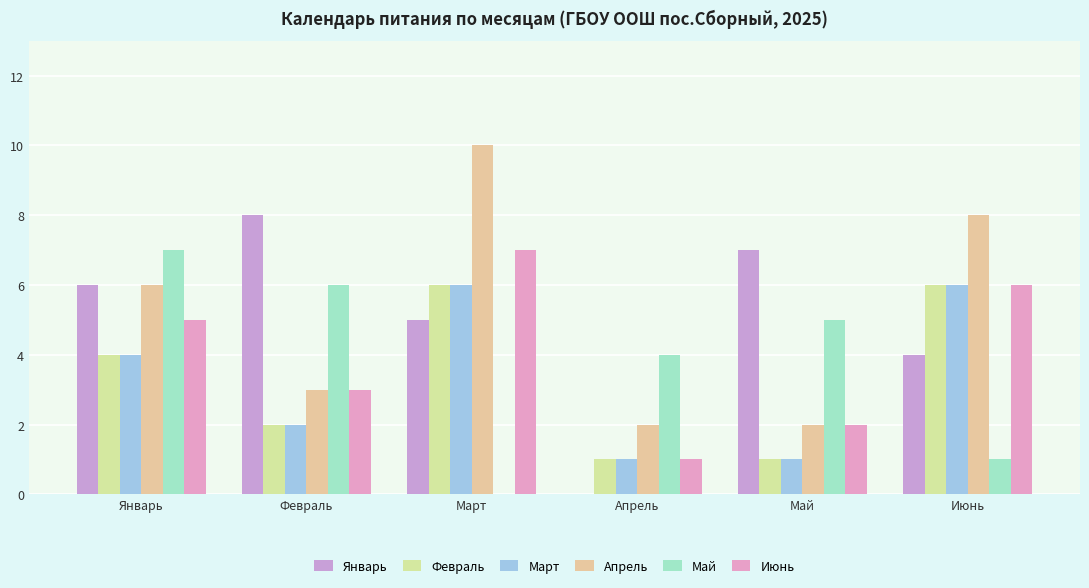

The value of Апрель at Март is 4. True or false?

False